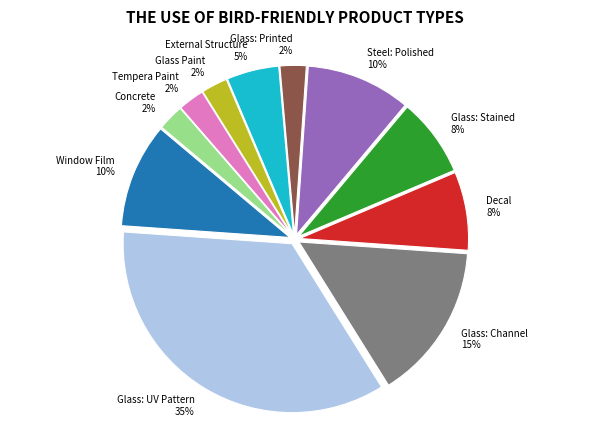

Which has a higher value, Tempera Paint 2% or Glass: Stained 8%?

Glass: Stained 8%